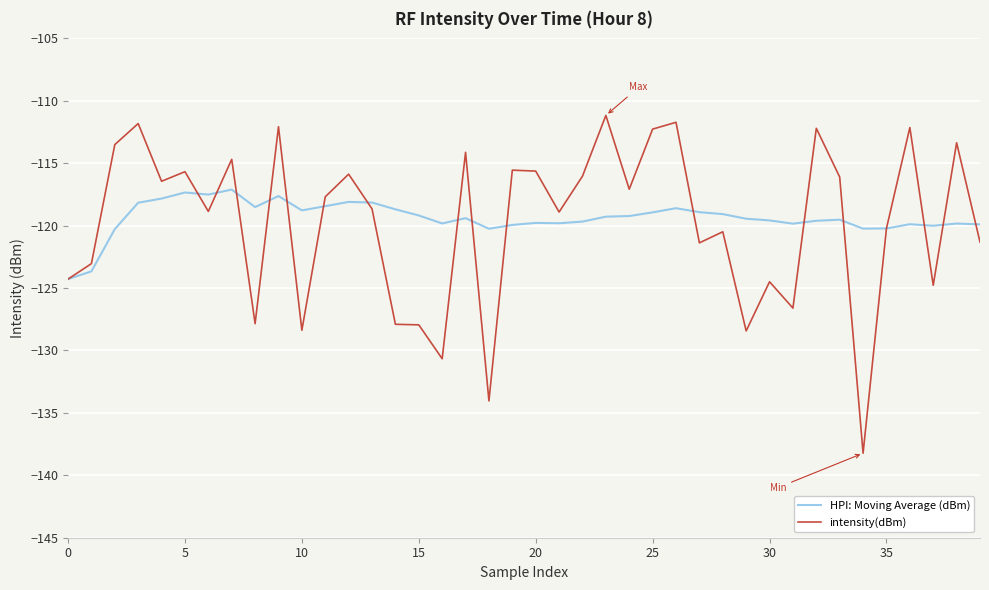

What is the minimum value shown in the chart?

-138.2